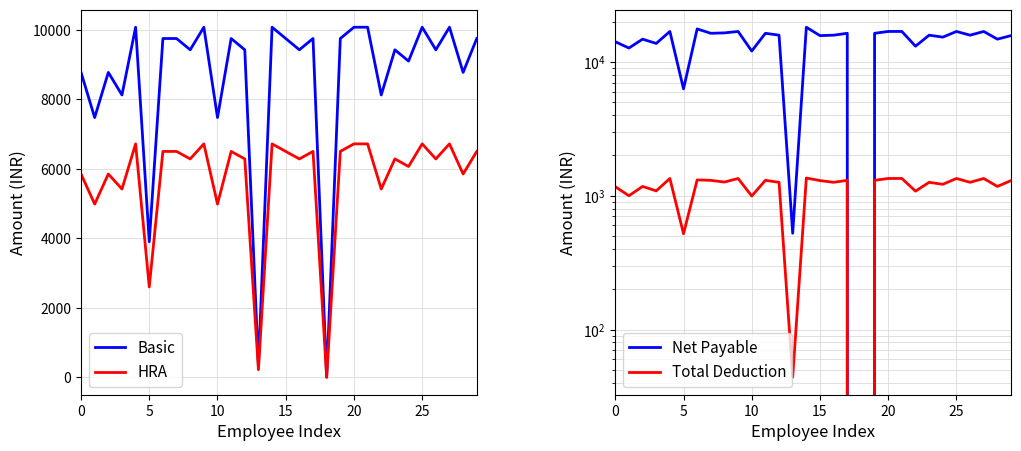

True or false: Total Deduction and HRA cross at least once.

False